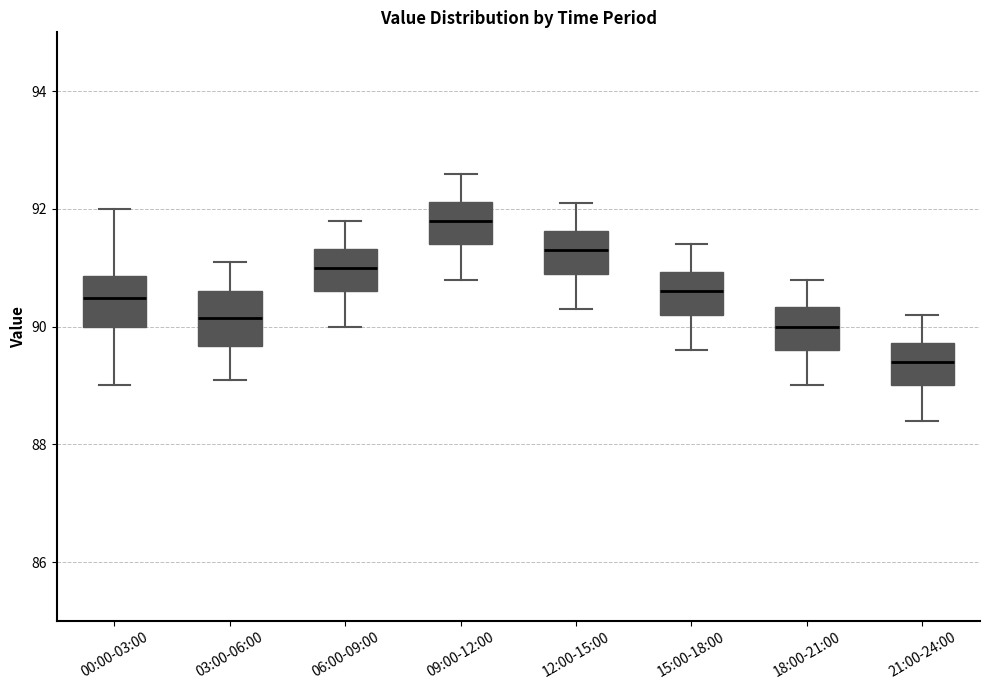

Reading left to right, read every box against the y-axis: the position of its median line, the range the box covers, and the ends of its whiskers. The values are not printed on the chart, so give them approximately, as read against the axis.

00:00-03:00: median 90.4, box 90.0 to 90.8, whiskers 89.0 to 92.0
03:00-06:00: median 90.2, box 89.6 to 90.6, whiskers 89.2 to 91.2
06:00-09:00: median 91.0, box 90.6 to 91.4, whiskers 90.0 to 91.8
09:00-12:00: median 91.8, box 91.4 to 92.2, whiskers 90.8 to 92.6
12:00-15:00: median 91.4, box 91.0 to 91.6, whiskers 90.4 to 92.2
15:00-18:00: median 90.6, box 90.2 to 91.0, whiskers 89.6 to 91.4
18:00-21:00: median 90.0, box 89.6 to 90.4, whiskers 89.0 to 90.8
21:00-24:00: median 89.4, box 89.0 to 89.8, whiskers 88.4 to 90.2